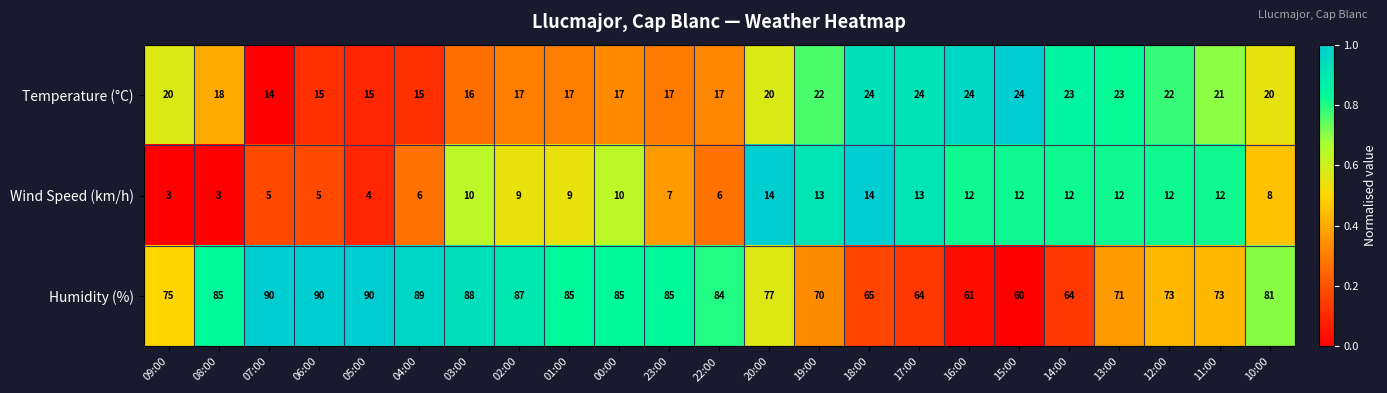

What is the sum of all Humidity (%) values?

1792